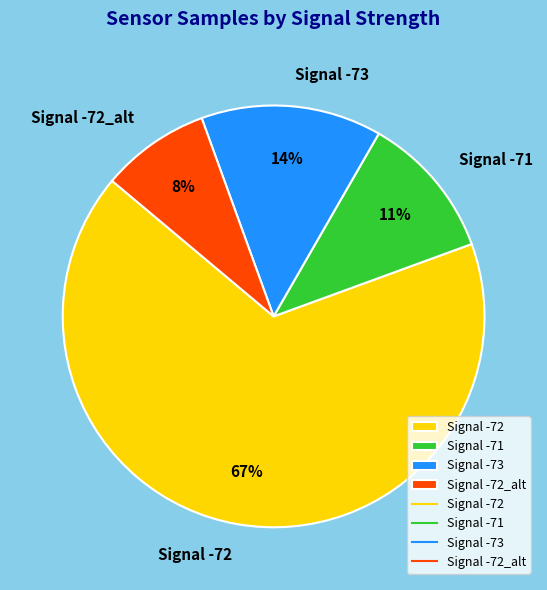

What percentage is the Signal -72_alt slice, to the nearest percent?

8%